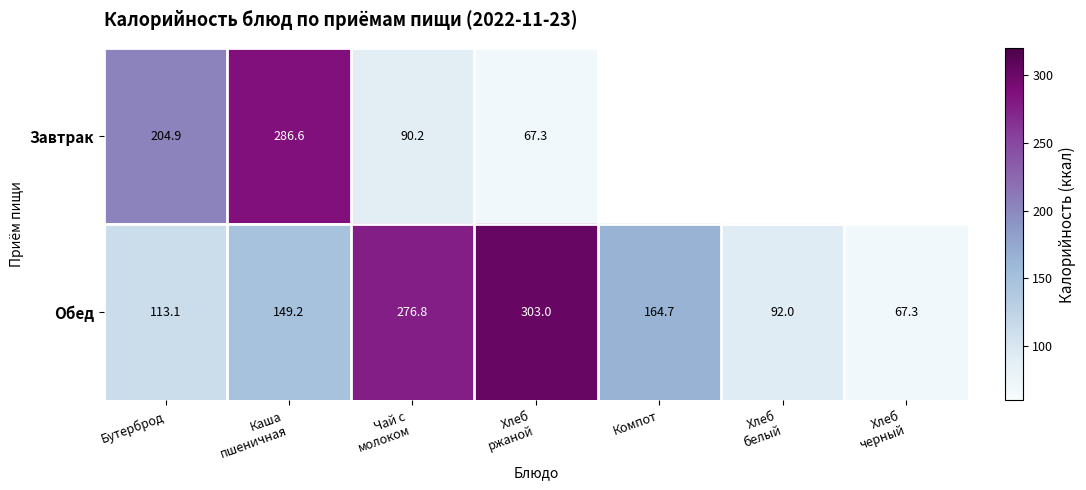

At Бутерброд, list the series in order from smallest to largest.

Обед, Завтрак